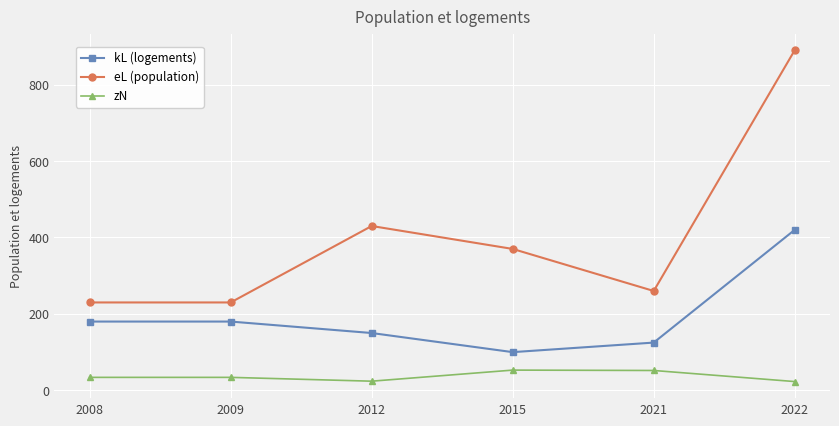

The value of kL (logements) at 2009 is 180. True or false?

True